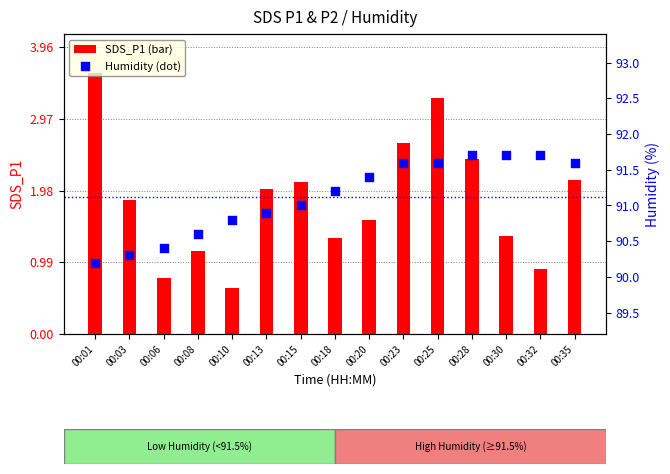

At which category is the sum across all series the highest?

00:25